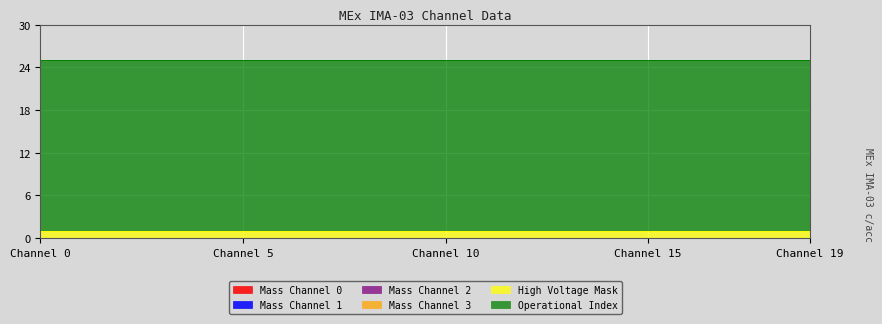

Read the High Voltage Mask value at 5.

1